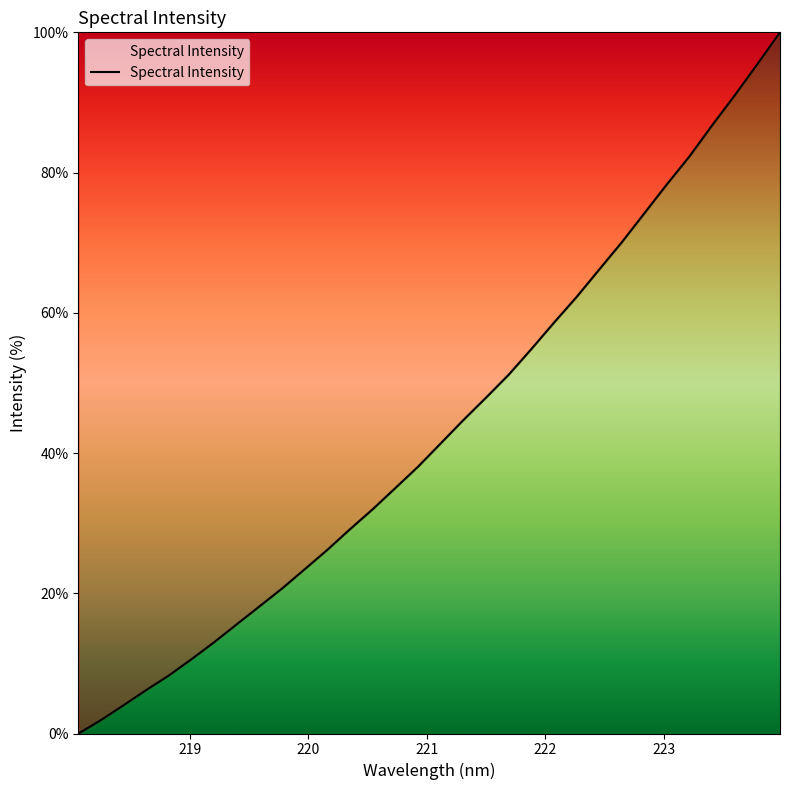

What is the maximum value shown in the chart?

100.0